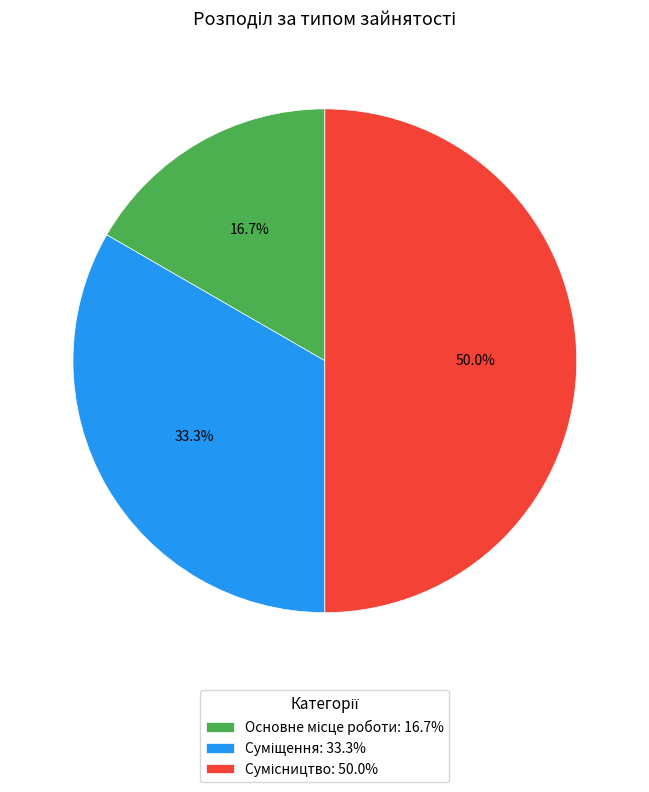

To the nearest percent, what percentage of the pie is Суміщення?

33%